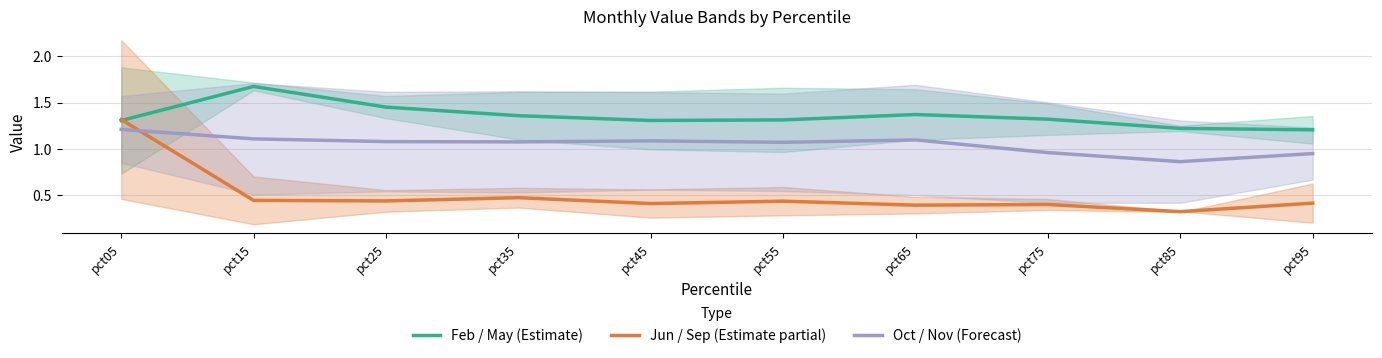

What is the difference between the second highest and second lowest values in the Feb / May (Estimate) series?

0.2